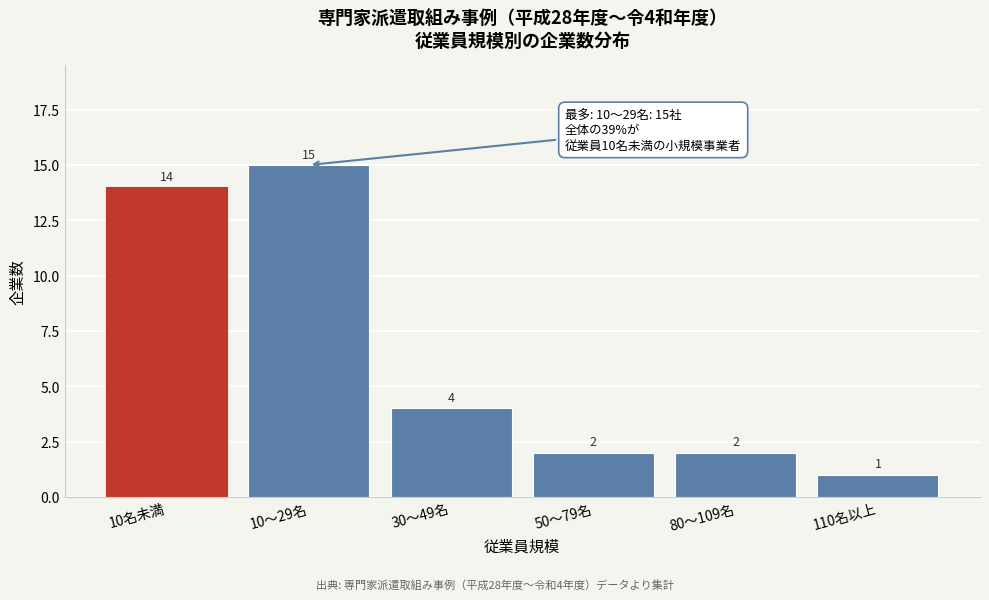

Reading right to left, what are all the values shown in this chart?

1	2	2	4	15	14